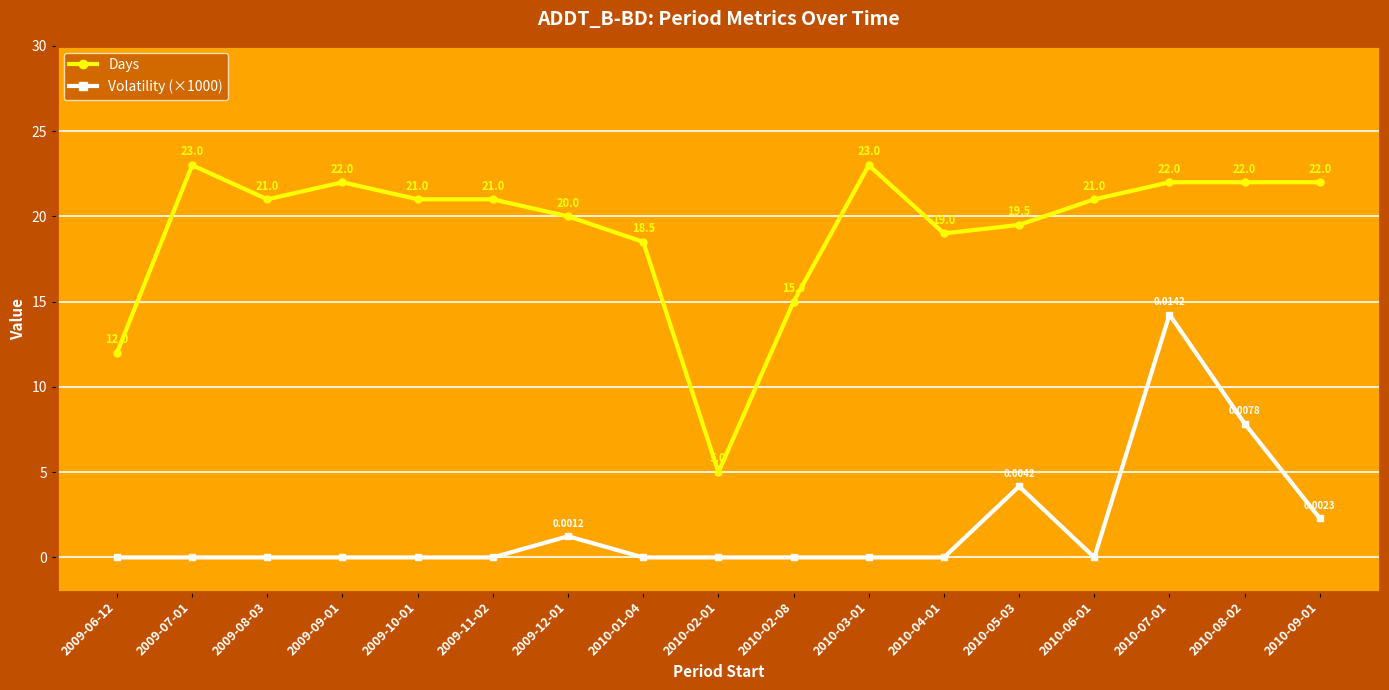

What position from the left is 2009-06-12?

1